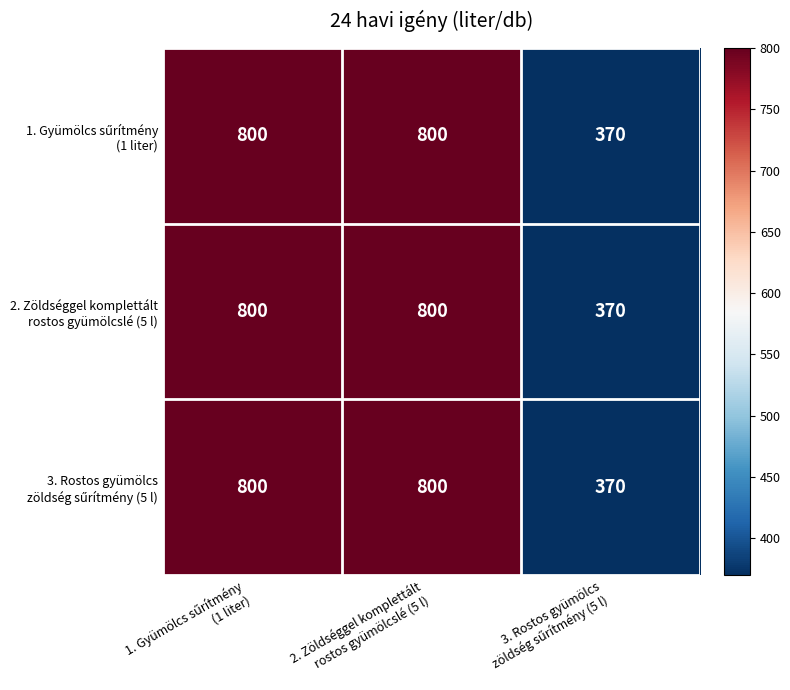

How many categories are shown in the chart?

3